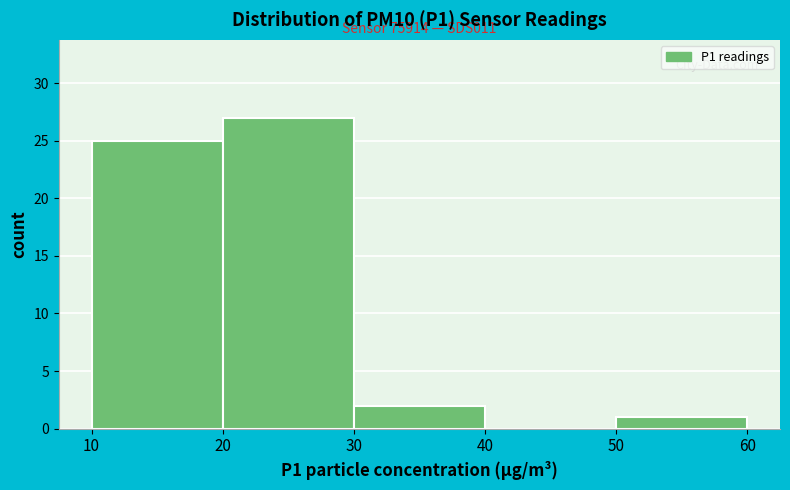

Which range on the x-axis has the tallest bar?

20 to 30